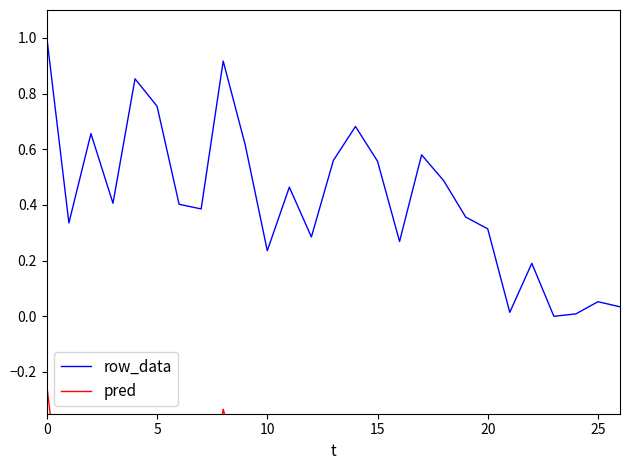

The value of row_data at 7 is 0.6. True or false?

False